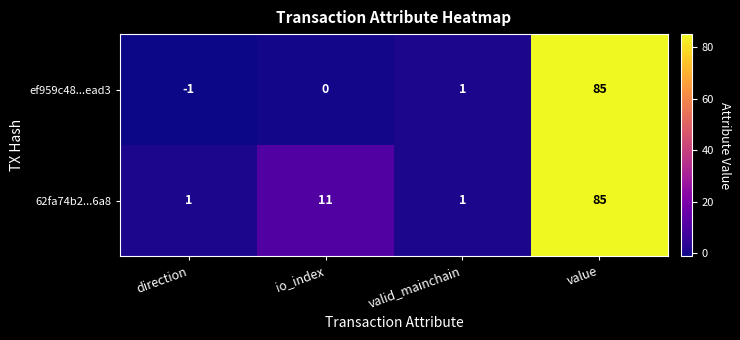

Reading left to right, transcribe all the data shown in this chart.

ef959c48...ead3: direction=-1	io_index=0	valid_mainchain=1	value=85
62fa74b2...6a8: direction=1	io_index=11	valid_mainchain=1	value=85